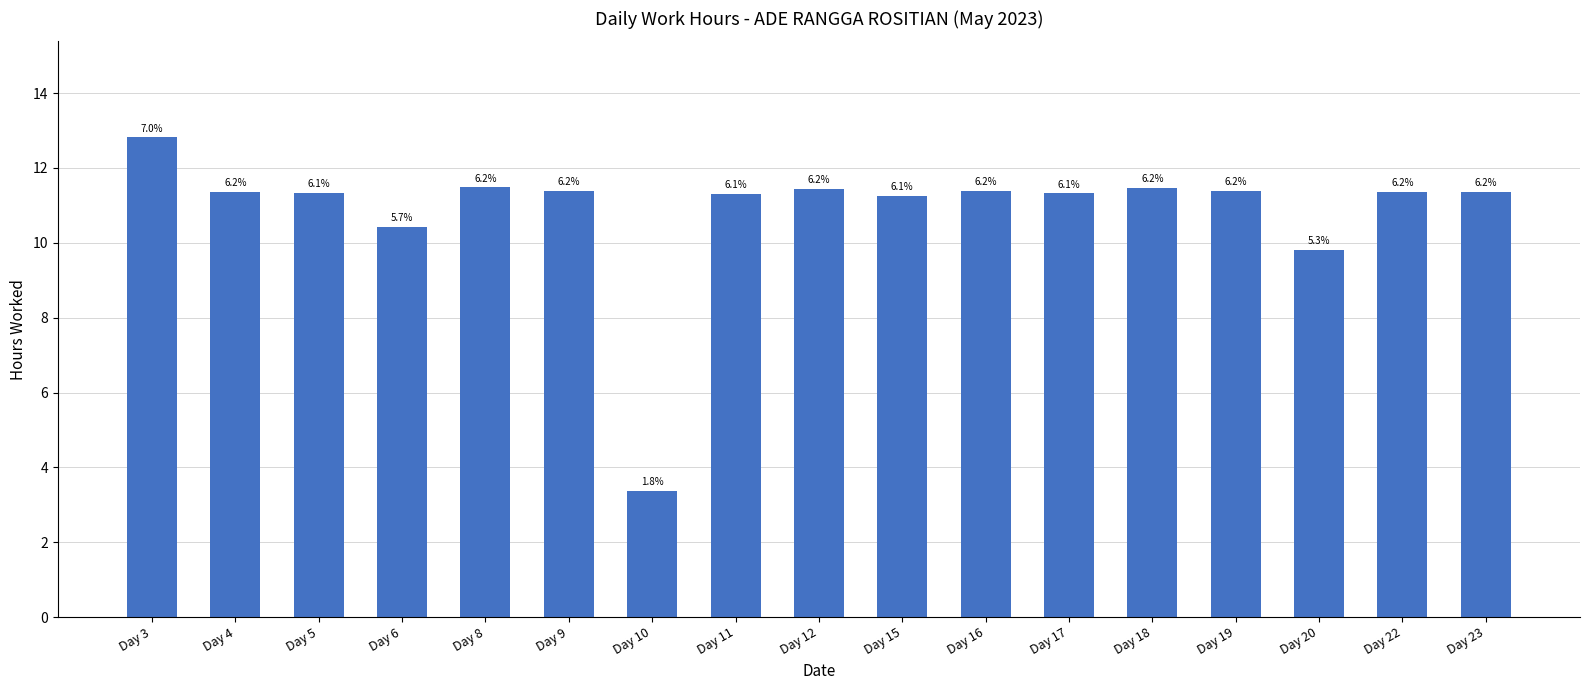

Is it true that the value at Day 9 is 19.5?

False